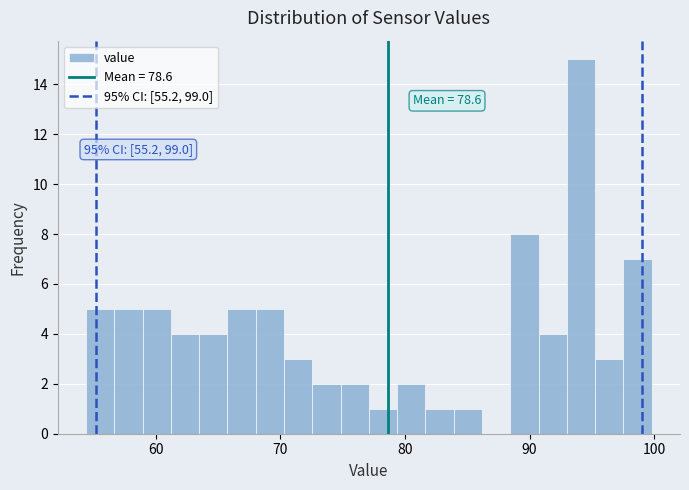

Read against the x-axis, roughly where is the centre of the tallest bar?

94